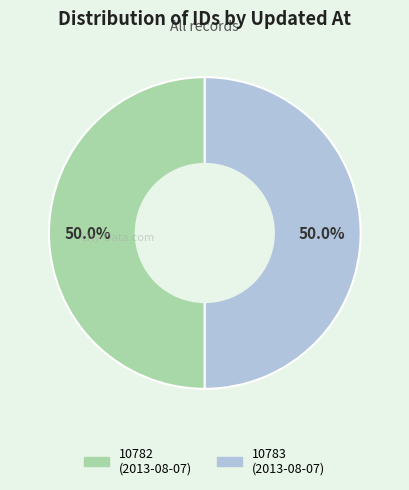

Count the number of slices in the pie.

2